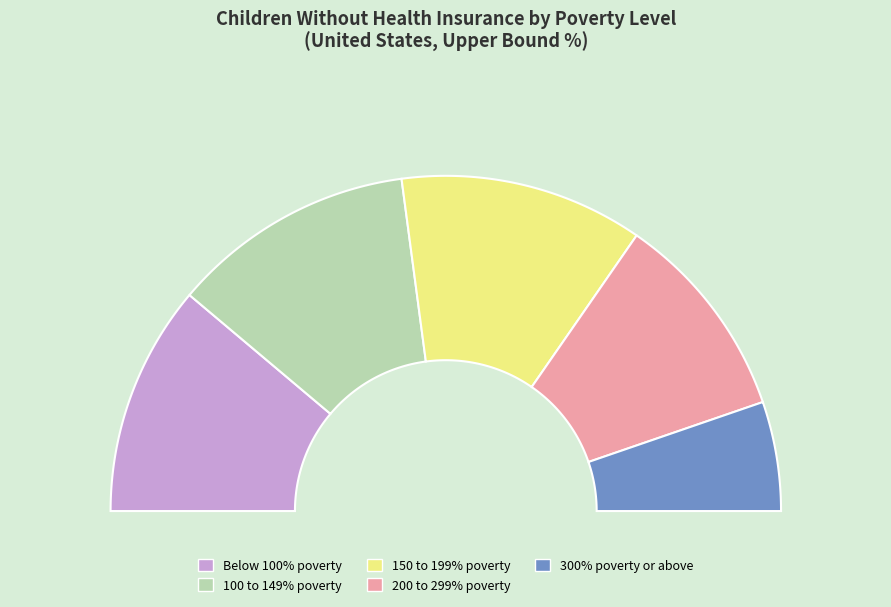

Does 150 to 199% poverty account for over 50% of the chart?

No